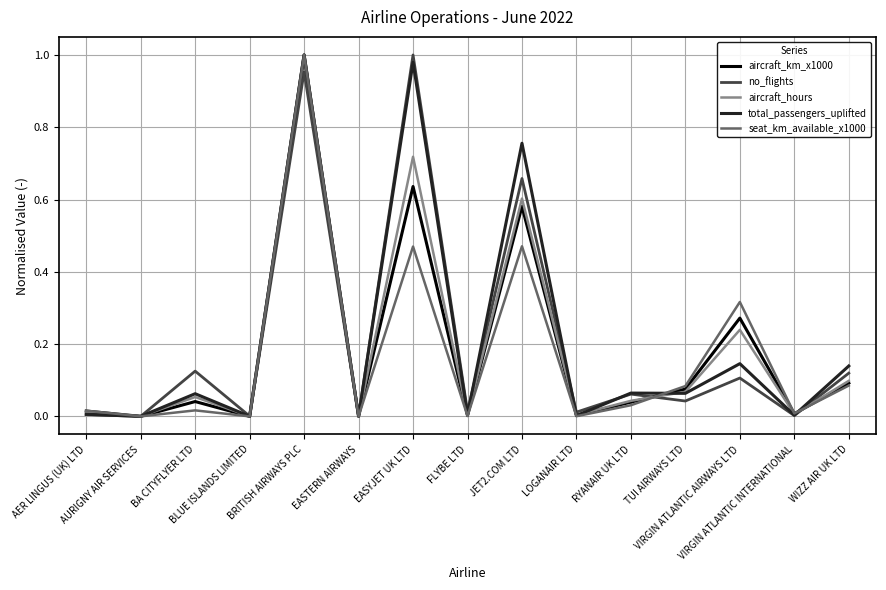

Reading right to left, extract all data points from this chart.

aircraft_km_x1000: 0.1	0.0	0.3	0.1	0.0	0.0	0.6	0.0	0.6	0.0	1.0	0.0	0.0	0.0	0.0
no_flights: 0.1	0.0	0.1	0.0	0.1	0.0	0.7	0.0	1.0	0.0	1.0	0.0	0.1	0.0	0.0
aircraft_hours: 0.1	0.0	0.2	0.1	0.0	0.0	0.6	0.0	0.7	0.0	1.0	0.0	0.1	0.0	0.0
total_passengers_uplifted: 0.1	0.0	0.1	0.1	0.1	0.0	0.8	0.0	1.0	0.0	1.0	0.0	0.1	0.0	0.0
seat_km_available_x1000: 0.1	0.0	0.3	0.1	0.0	0.0	0.5	0.0	0.5	0.0	1.0	0.0	0.0	0.0	0.0